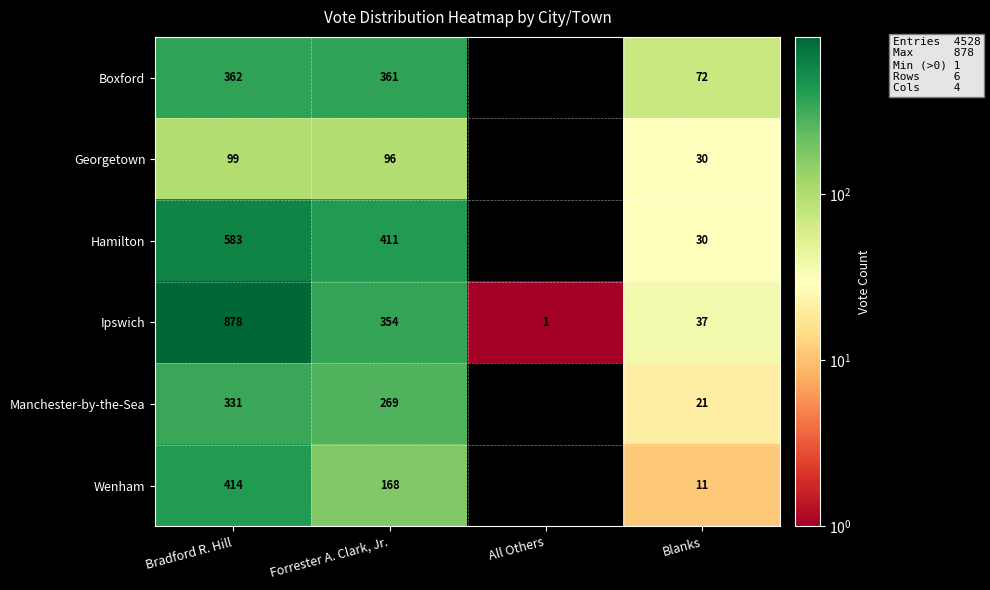

Between Bradford R. Hill and Blanks, which series saw the biggest shift?

Ipswich